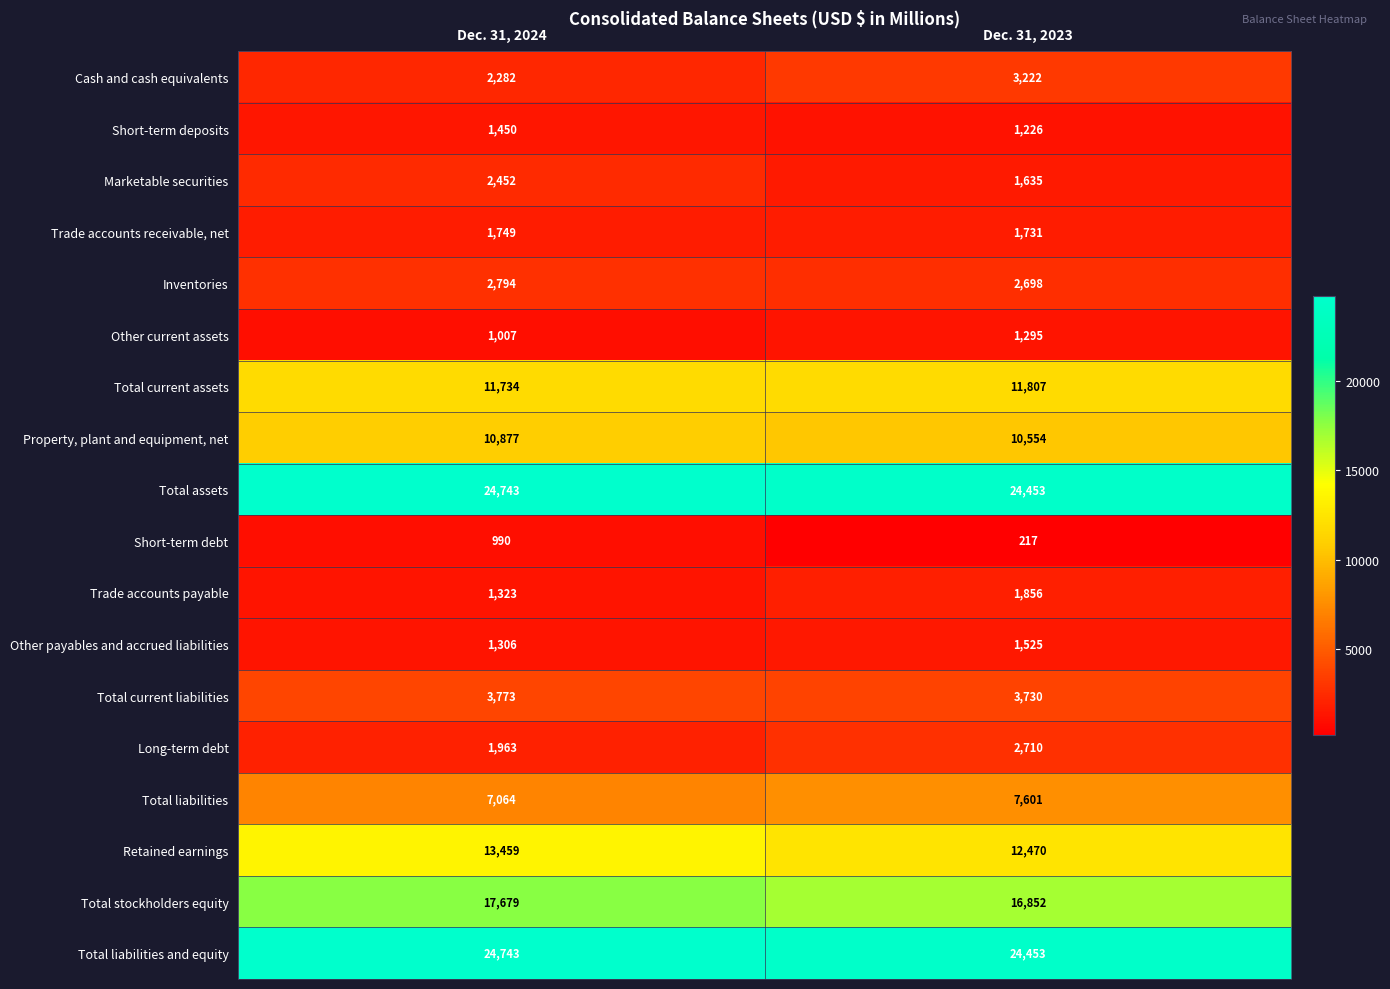

At which label is Trade accounts payable closest to 1589?

Dec. 31, 2024